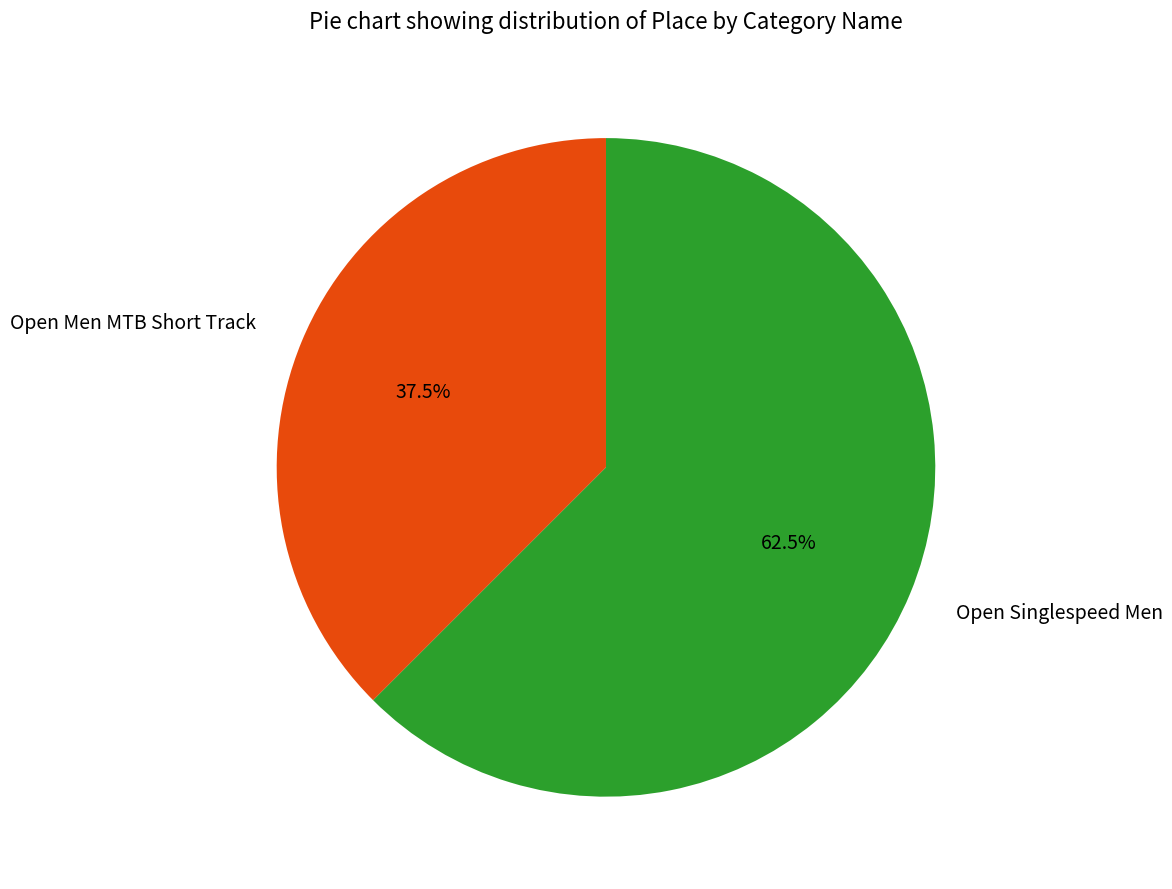

Rank the categories by value from highest to lowest.

Open Singlespeed Men, Open Men MTB Short Track